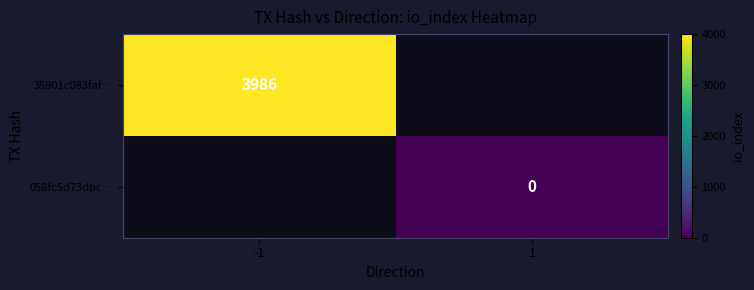

Count the number of categories in the chart.

2